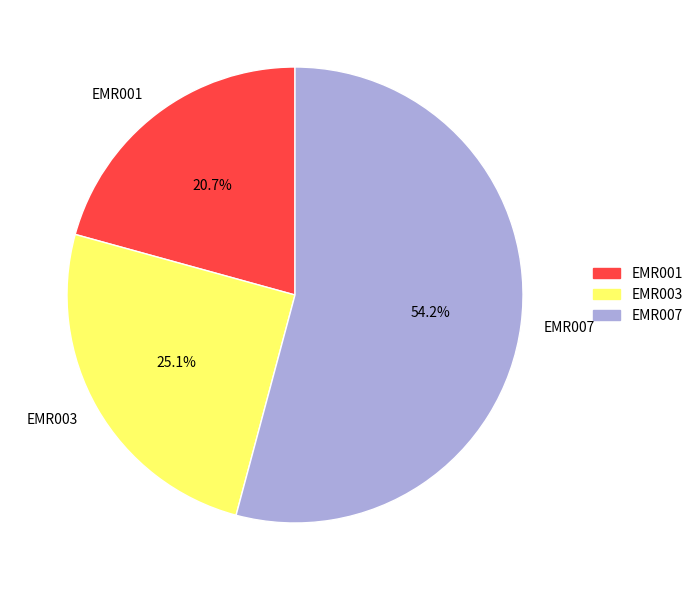

To the nearest percent, what portion does EMR001 represent?

21%